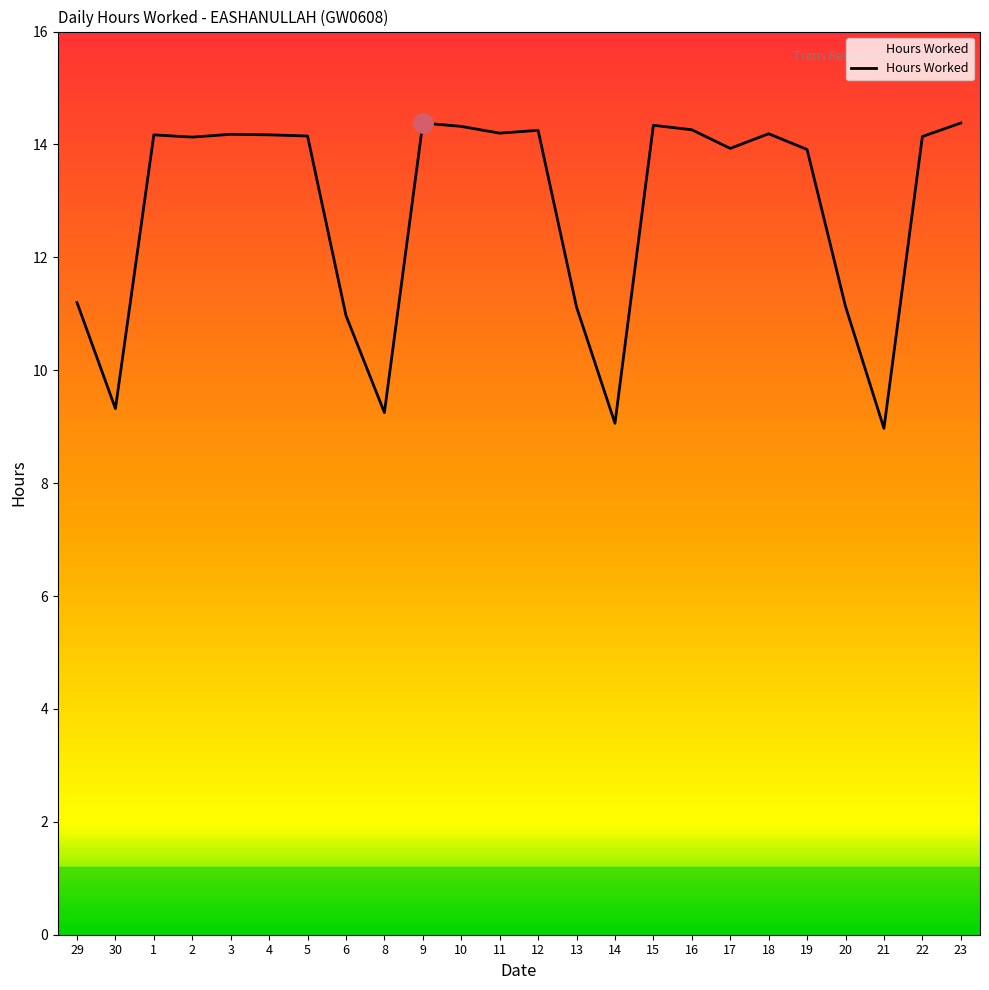

The chart shows a value of 14.3 at 10. True or false?

True